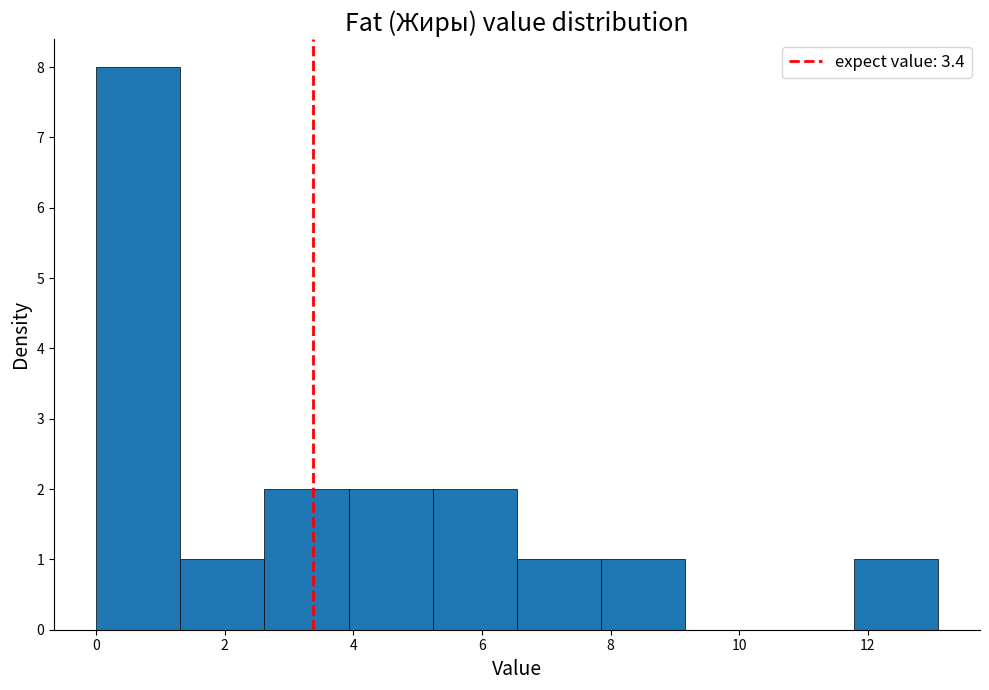

Reading left to right, list every bar in this chart as the range it spans on the x-axis followed by its height. Neither the bar edges nor the heights are printed on the chart, so give them approximately, as read against the axes.

0.0 to 1.4: 8
1.4 to 2.6: 1
2.6 to 4.0: 2
4.0 to 5.2: 2
5.2 to 6.6: 2
6.6 to 7.8: 1
7.8 to 9.2: 1
9.2 to 10.4: 0
10.4 to 11.8: 0
11.8 to 13.0: 1